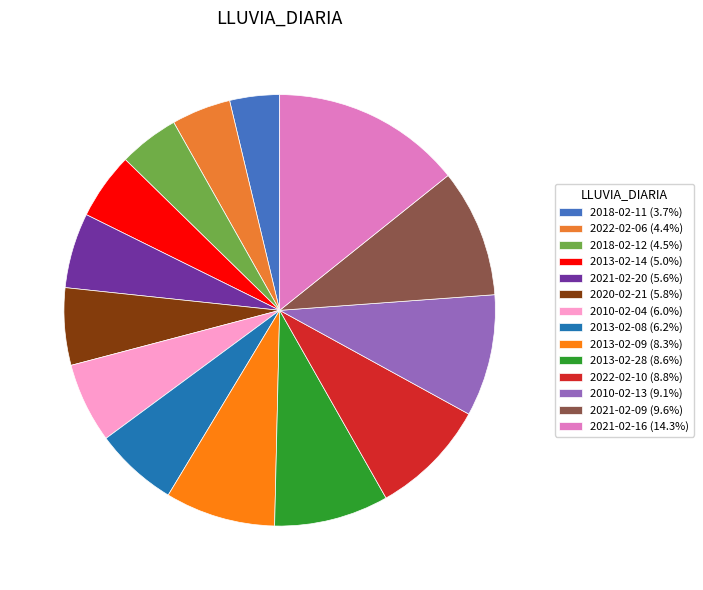

Which slice is the smallest?

2018-02-11